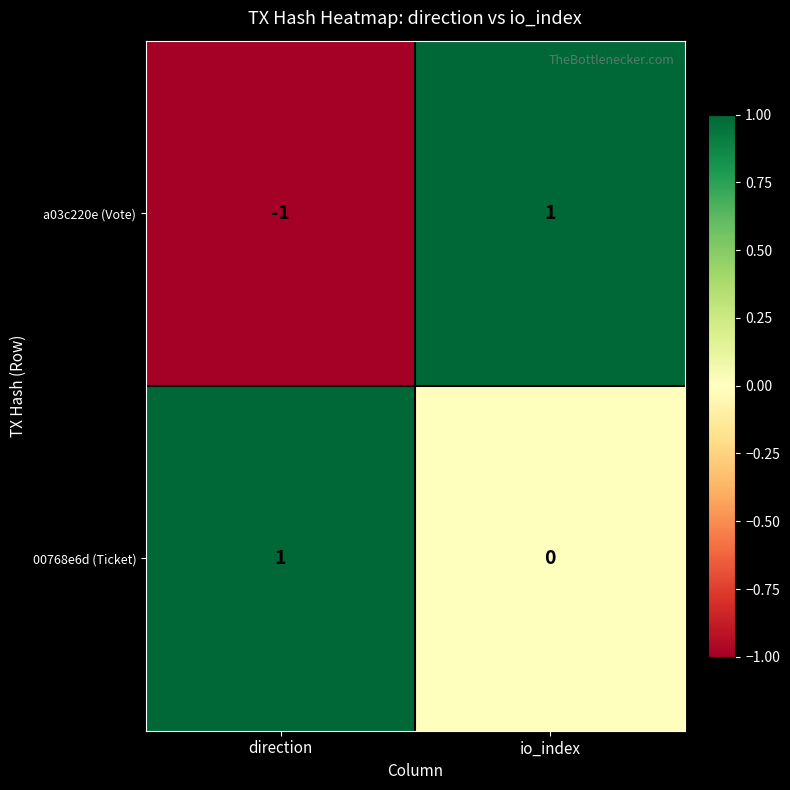

At direction, list the series in order from smallest to largest.

a03c220e (Vote), 00768e6d (Ticket)